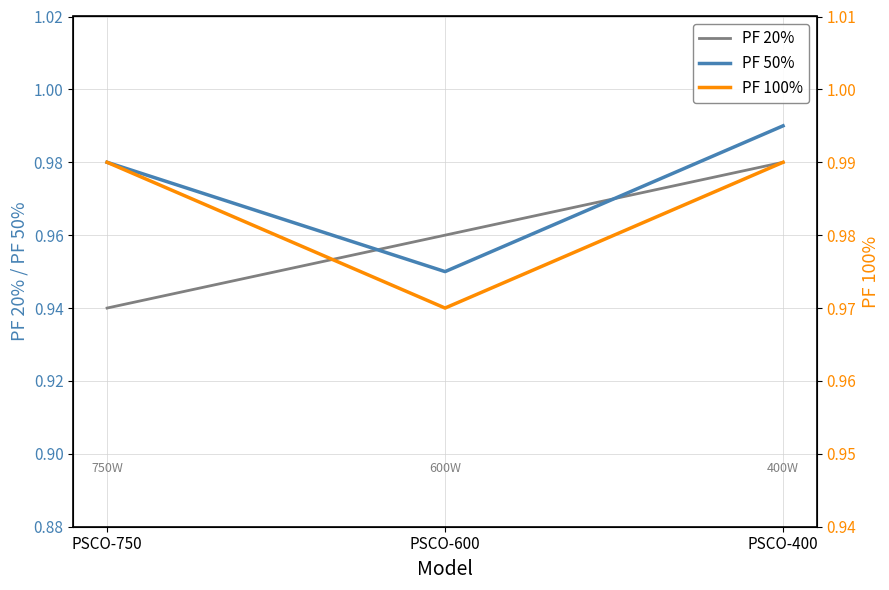

The value of PF 50% at PSCO-750 is 1.0. True or false?

True